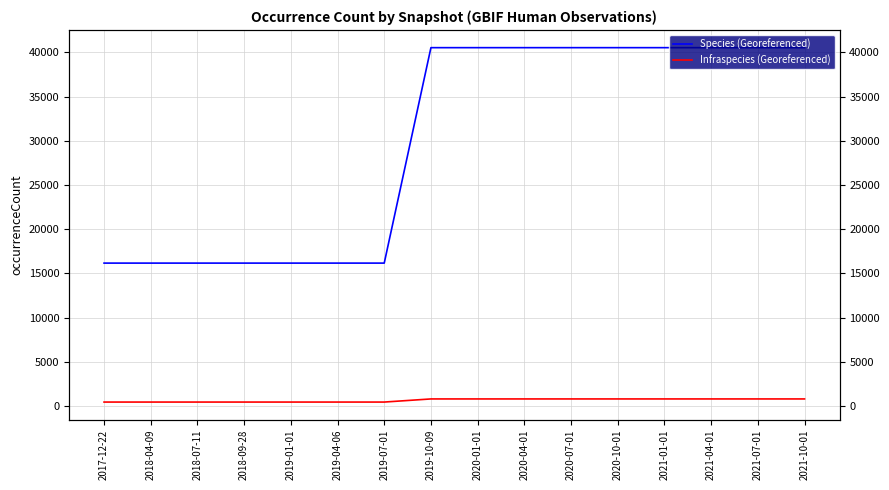

How many Species (Georeferenced) values are between 16171 and 40541?

16